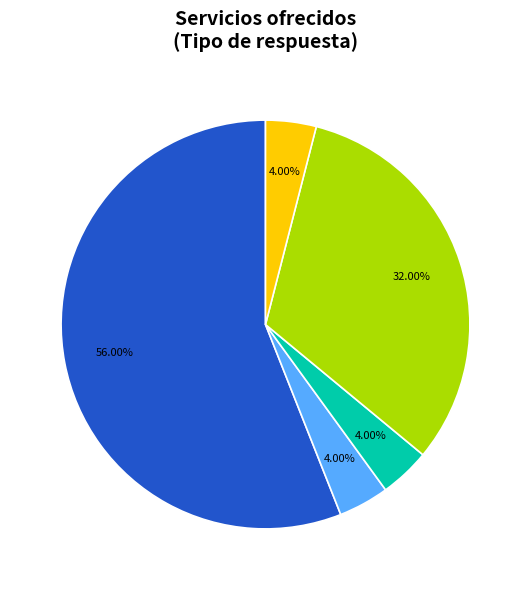

Is there a majority slice in this chart?

Yes